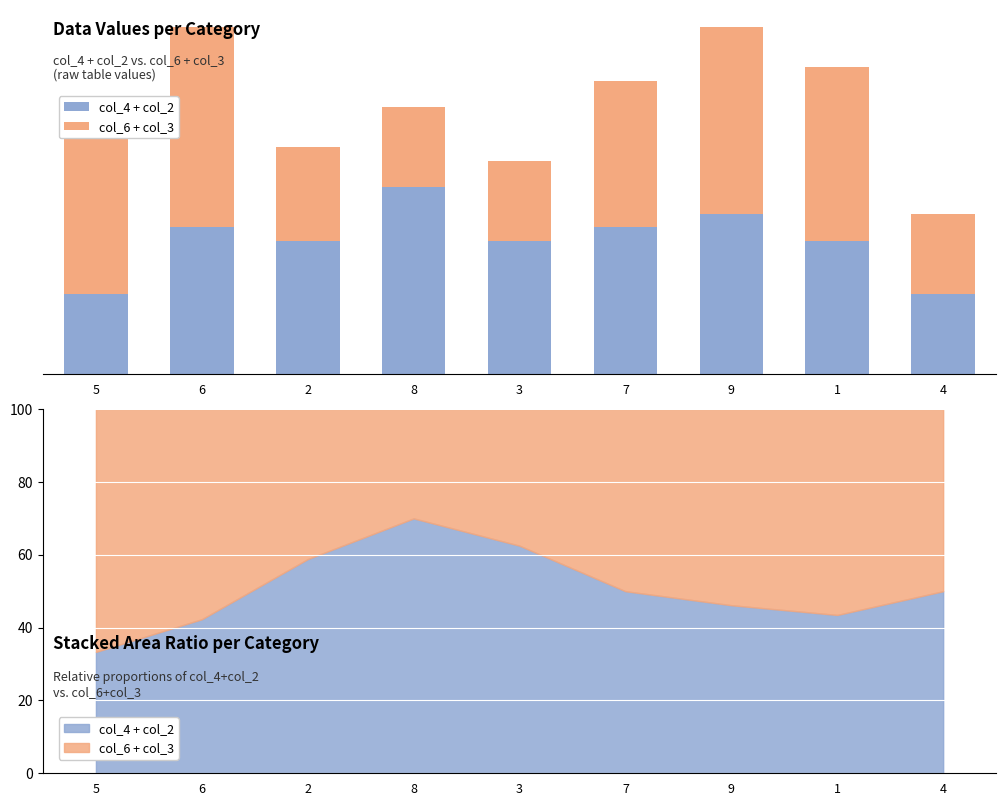

Between 8 and 4, which series saw the biggest shift?

col_4 + col_2